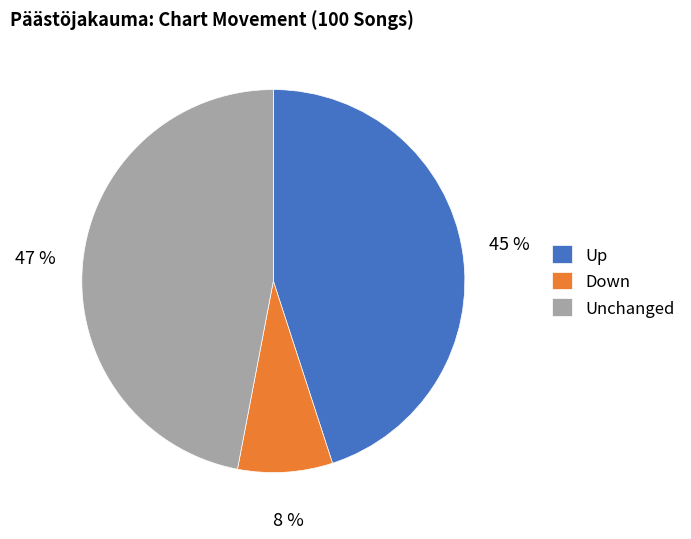

To the nearest percent, what percentage of the pie is Unchanged?

47%